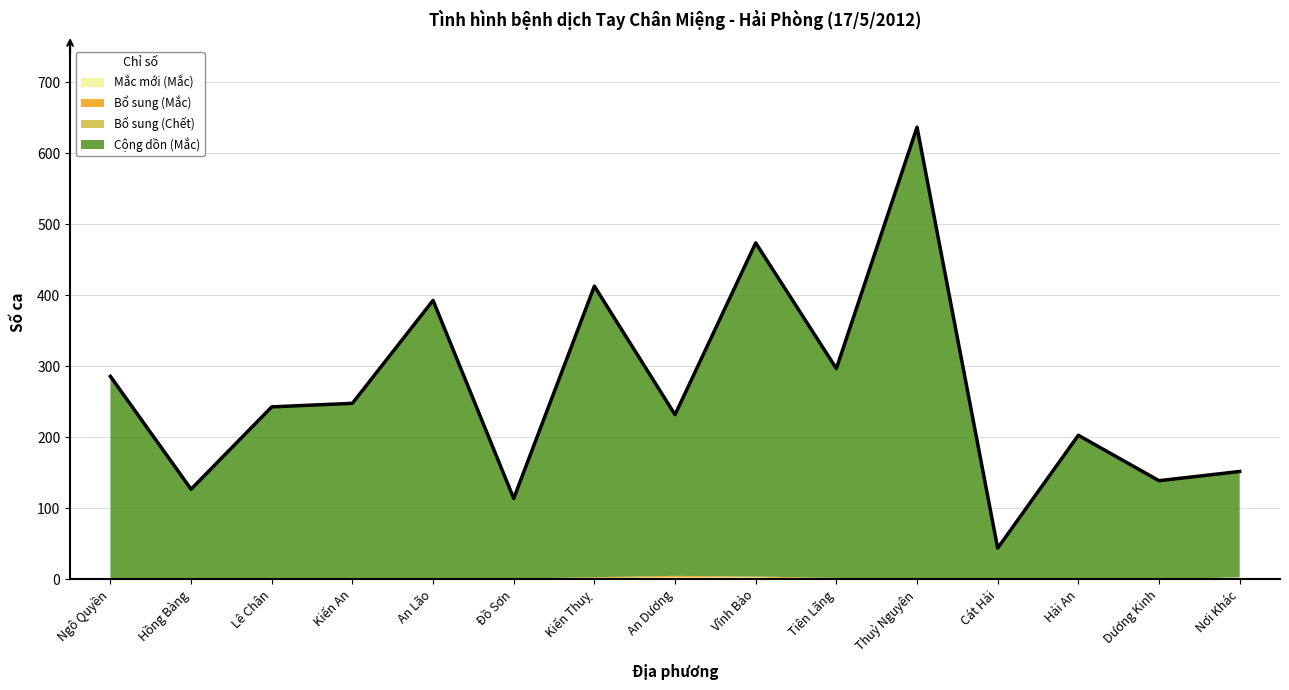

What is the total value across all series at Đồ Sơn?

114